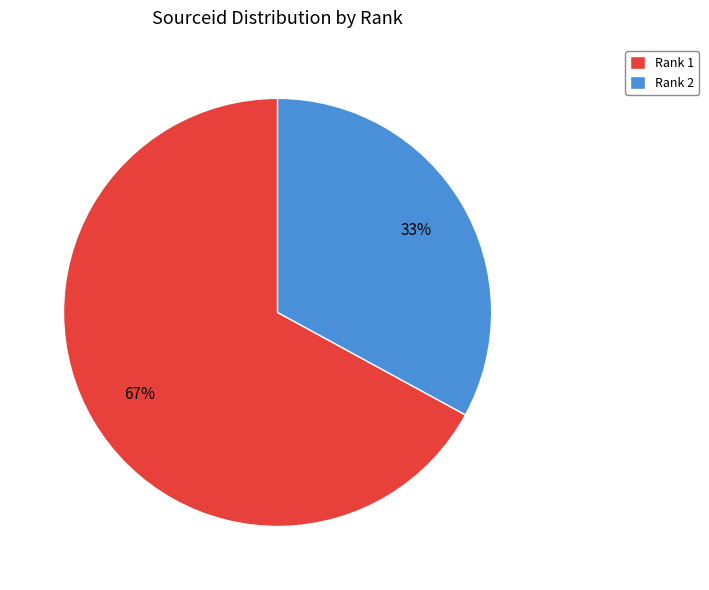

What percentage is the Rank 2 slice, to the nearest percent?

33%